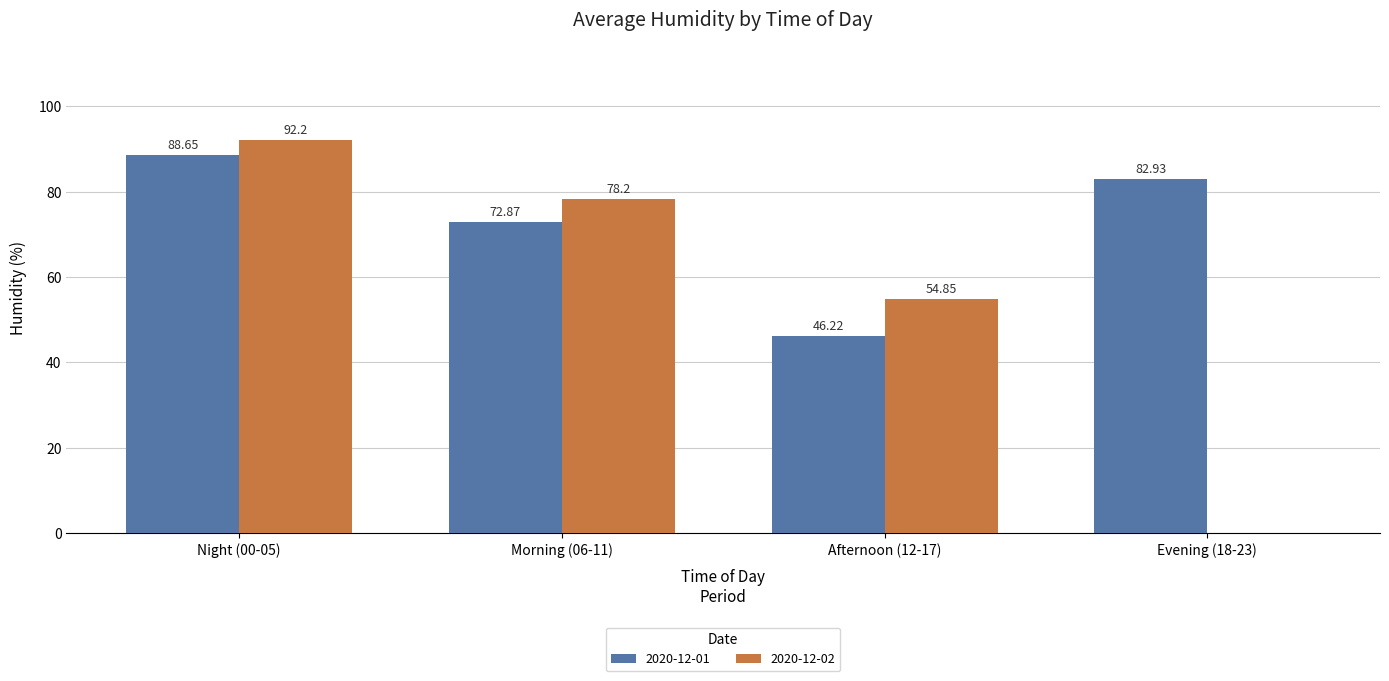

Is the value of 2020-12-02 at Night (00-05) greater than the value of 2020-12-01 at Evening (18-23)?

Yes